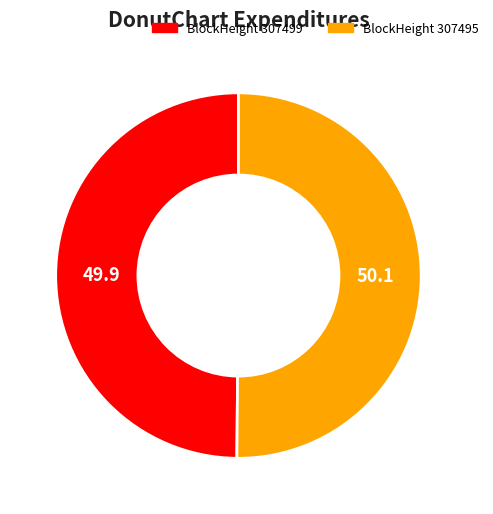

How many slices are in this pie chart?

2